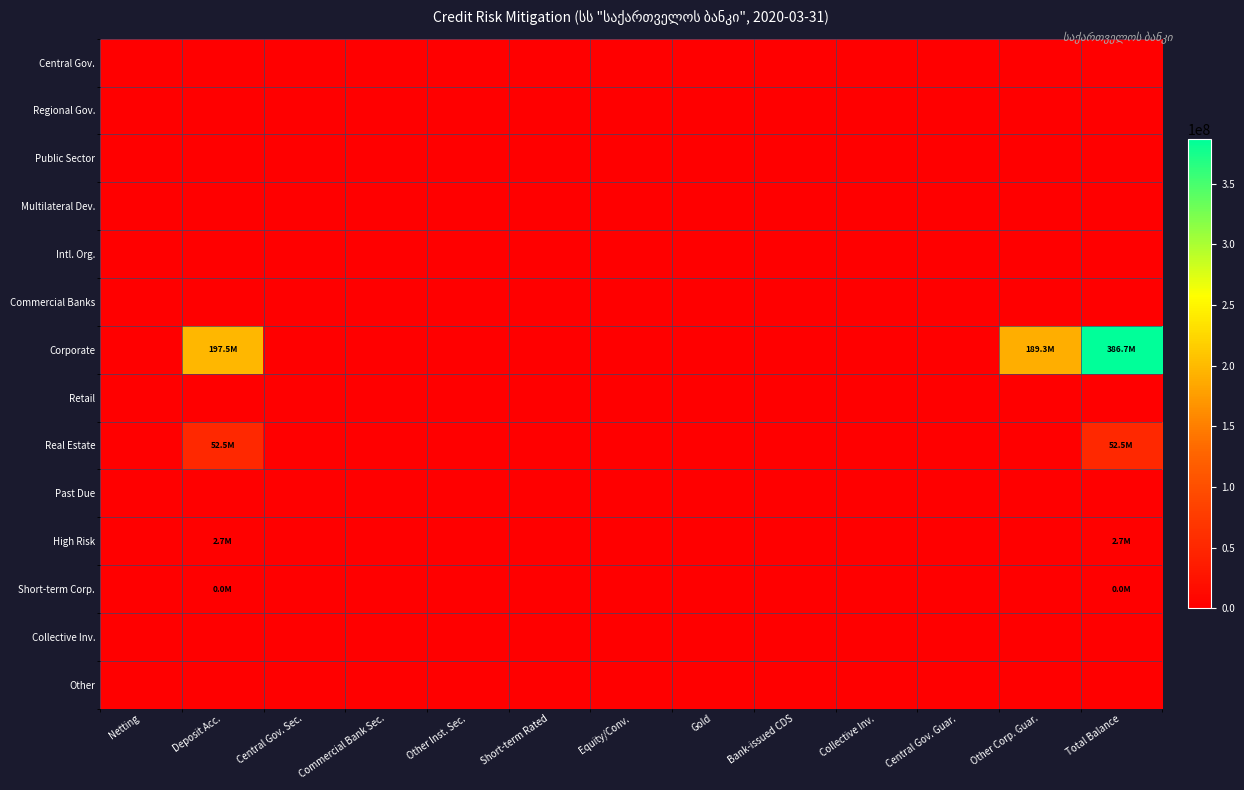

Reading right to left, what are all the values shown in this chart?

Central Gov.: Total Balance=0.0	Other Corp. Guar.=0.0	Central Gov. Guar.=0.0	Collective Inv.=0.0	Bank-issued CDS=0.0	Gold=0.0	Equity/Conv.=0.0	Short-term Rated=0.0	Other Inst. Sec.=0.0	Commercial Bank Sec.=0.0	Central Gov. Sec.=0.0	Deposit Acc.=0.0	Netting=0.0
Regional Gov.: Total Balance=0.0	Other Corp. Guar.=0.0	Central Gov. Guar.=0.0	Collective Inv.=0.0	Bank-issued CDS=0.0	Gold=0.0	Equity/Conv.=0.0	Short-term Rated=0.0	Other Inst. Sec.=0.0	Commercial Bank Sec.=0.0	Central Gov. Sec.=0.0	Deposit Acc.=0.0	Netting=0.0
Public Sector: Total Balance=0.0	Other Corp. Guar.=0.0	Central Gov. Guar.=0.0	Collective Inv.=0.0	Bank-issued CDS=0.0	Gold=0.0	Equity/Conv.=0.0	Short-term Rated=0.0	Other Inst. Sec.=0.0	Commercial Bank Sec.=0.0	Central Gov. Sec.=0.0	Deposit Acc.=0.0	Netting=0.0
Multilateral Dev.: Total Balance=0.0	Other Corp. Guar.=0.0	Central Gov. Guar.=0.0	Collective Inv.=0.0	Bank-issued CDS=0.0	Gold=0.0	Equity/Conv.=0.0	Short-term Rated=0.0	Other Inst. Sec.=0.0	Commercial Bank Sec.=0.0	Central Gov. Sec.=0.0	Deposit Acc.=0.0	Netting=0.0
Intl. Org.: Total Balance=0.0	Other Corp. Guar.=0.0	Central Gov. Guar.=0.0	Collective Inv.=0.0	Bank-issued CDS=0.0	Gold=0.0	Equity/Conv.=0.0	Short-term Rated=0.0	Other Inst. Sec.=0.0	Commercial Bank Sec.=0.0	Central Gov. Sec.=0.0	Deposit Acc.=0.0	Netting=0.0
Commercial Banks: Total Balance=0.0	Other Corp. Guar.=0.0	Central Gov. Guar.=0.0	Collective Inv.=0.0	Bank-issued CDS=0.0	Gold=0.0	Equity/Conv.=0.0	Short-term Rated=0.0	Other Inst. Sec.=0.0	Commercial Bank Sec.=0.0	Central Gov. Sec.=0.0	Deposit Acc.=0.0	Netting=0.0
Corporate: Total Balance=386721079.0	Other Corp. Guar.=189268273.6	Central Gov. Guar.=0.0	Collective Inv.=0.0	Bank-issued CDS=0.0	Gold=0.0	Equity/Conv.=0.0	Short-term Rated=0.0	Other Inst. Sec.=0.0	Commercial Bank Sec.=0.0	Central Gov. Sec.=0.0	Deposit Acc.=197452805.4	Netting=0.0
Retail: Total Balance=0.0	Other Corp. Guar.=0.0	Central Gov. Guar.=0.0	Collective Inv.=0.0	Bank-issued CDS=0.0	Gold=0.0	Equity/Conv.=0.0	Short-term Rated=0.0	Other Inst. Sec.=0.0	Commercial Bank Sec.=0.0	Central Gov. Sec.=0.0	Deposit Acc.=0.0	Netting=0.0
Real Estate: Total Balance=52502894.7	Other Corp. Guar.=0.0	Central Gov. Guar.=0.0	Collective Inv.=0.0	Bank-issued CDS=0.0	Gold=0.0	Equity/Conv.=0.0	Short-term Rated=0.0	Other Inst. Sec.=0.0	Commercial Bank Sec.=0.0	Central Gov. Sec.=0.0	Deposit Acc.=52502894.7	Netting=0.0
Past Due: Total Balance=0.0	Other Corp. Guar.=0.0	Central Gov. Guar.=0.0	Collective Inv.=0.0	Bank-issued CDS=0.0	Gold=0.0	Equity/Conv.=0.0	Short-term Rated=0.0	Other Inst. Sec.=0.0	Commercial Bank Sec.=0.0	Central Gov. Sec.=0.0	Deposit Acc.=0.0	Netting=0.0
High Risk: Total Balance=2677386.9	Other Corp. Guar.=0.0	Central Gov. Guar.=0.0	Collective Inv.=0.0	Bank-issued CDS=0.0	Gold=0.0	Equity/Conv.=0.0	Short-term Rated=0.0	Other Inst. Sec.=0.0	Commercial Bank Sec.=0.0	Central Gov. Sec.=0.0	Deposit Acc.=2677386.9	Netting=0.0
Short-term Corp.: Total Balance=35416.9	Other Corp. Guar.=0.0	Central Gov. Guar.=0.0	Collective Inv.=0.0	Bank-issued CDS=0.0	Gold=0.0	Equity/Conv.=0.0	Short-term Rated=0.0	Other Inst. Sec.=0.0	Commercial Bank Sec.=0.0	Central Gov. Sec.=0.0	Deposit Acc.=35416.9	Netting=0.0
Collective Inv.: Total Balance=0.0	Other Corp. Guar.=0.0	Central Gov. Guar.=0.0	Collective Inv.=0.0	Bank-issued CDS=0.0	Gold=0.0	Equity/Conv.=0.0	Short-term Rated=0.0	Other Inst. Sec.=0.0	Commercial Bank Sec.=0.0	Central Gov. Sec.=0.0	Deposit Acc.=0.0	Netting=0.0
Other: Total Balance=0.0	Other Corp. Guar.=0.0	Central Gov. Guar.=0.0	Collective Inv.=0.0	Bank-issued CDS=0.0	Gold=0.0	Equity/Conv.=0.0	Short-term Rated=0.0	Other Inst. Sec.=0.0	Commercial Bank Sec.=0.0	Central Gov. Sec.=0.0	Deposit Acc.=0.0	Netting=0.0